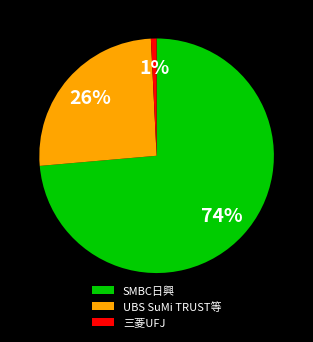

Is the sum of SMBC日興 and 三菱UFJ greater than half?

Yes